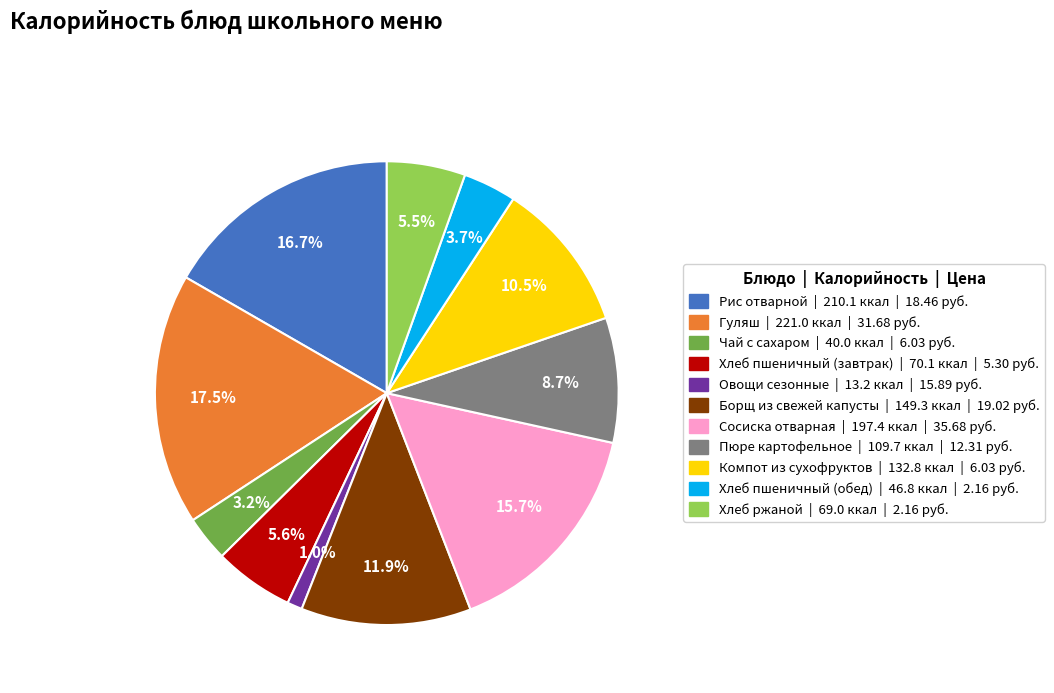

Approximately how many times larger is the value at Пюре картофельное compared to Борщ из свежей капусты?

0.7